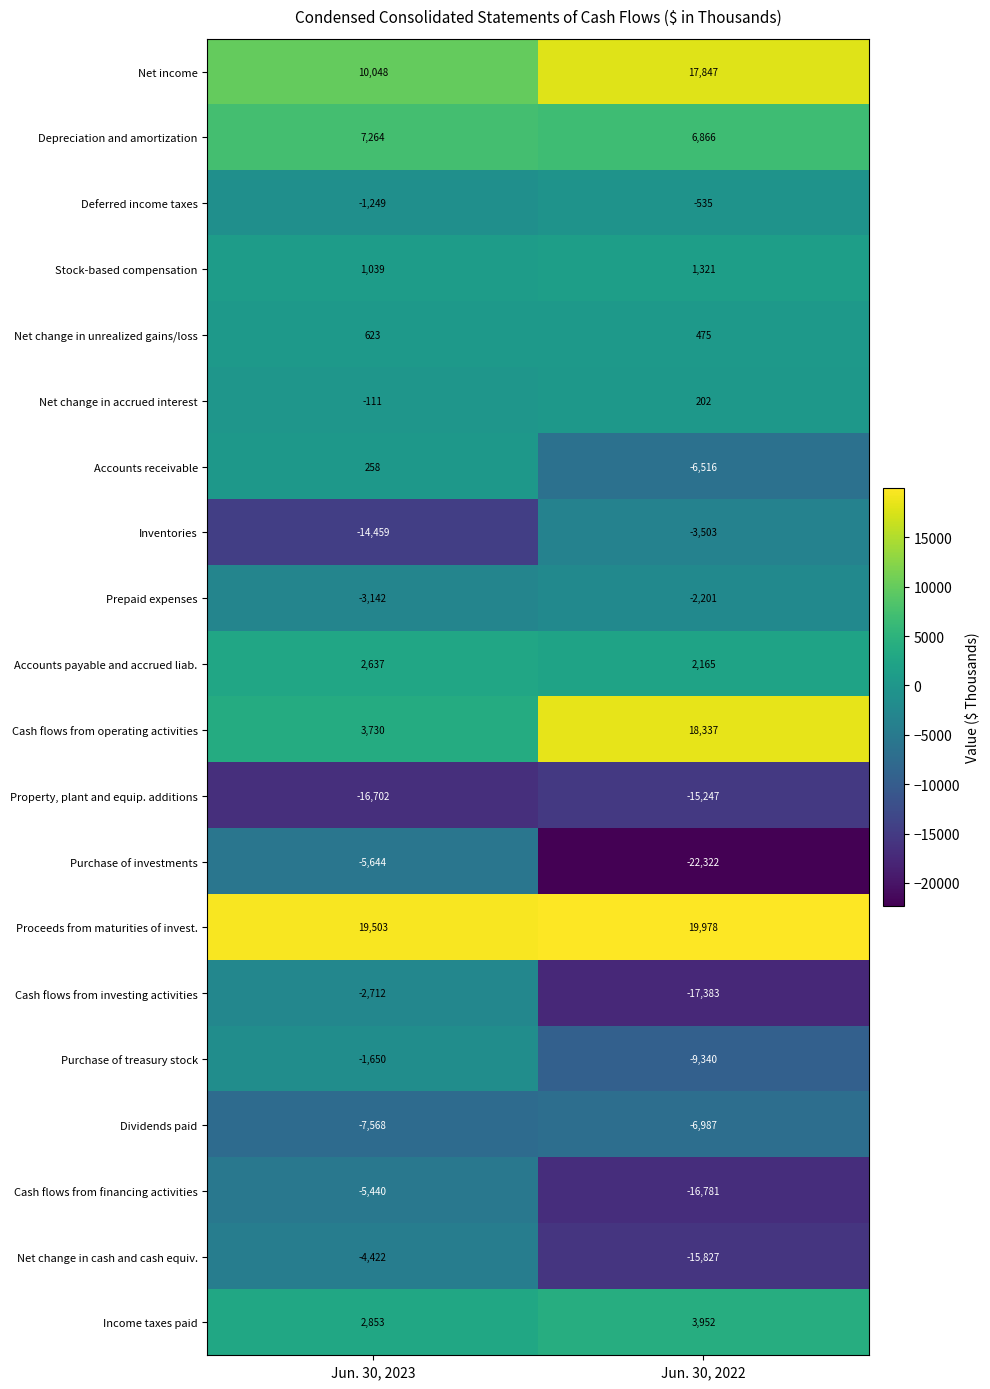

At which label is Income taxes paid closest to 3402?

Jun. 30, 2023